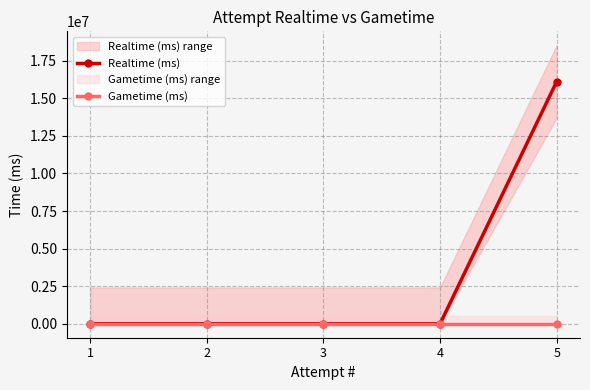

How many lines are shown in the chart?

2